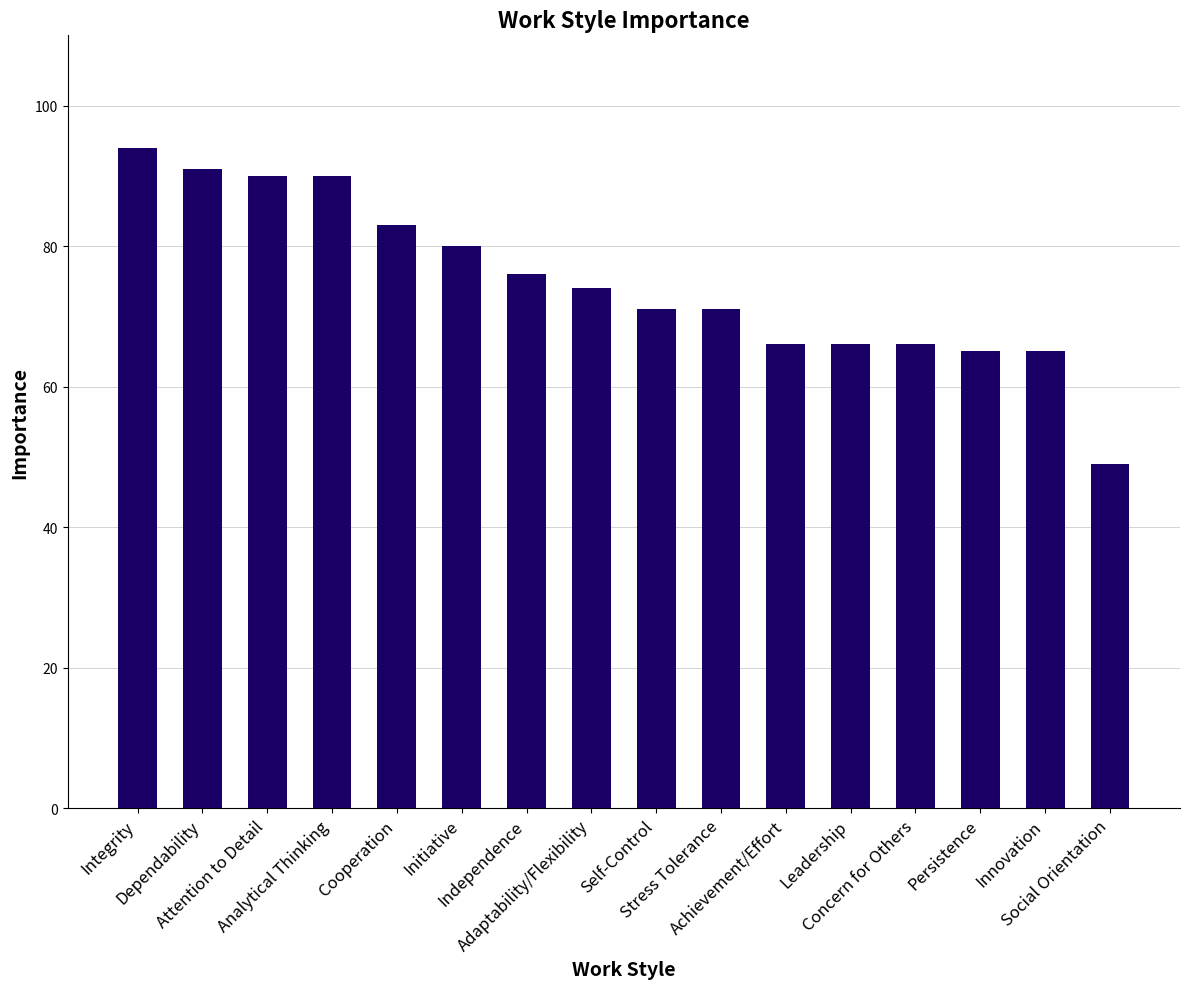

True or false: the data shows 117 at Achievement/Effort.

False